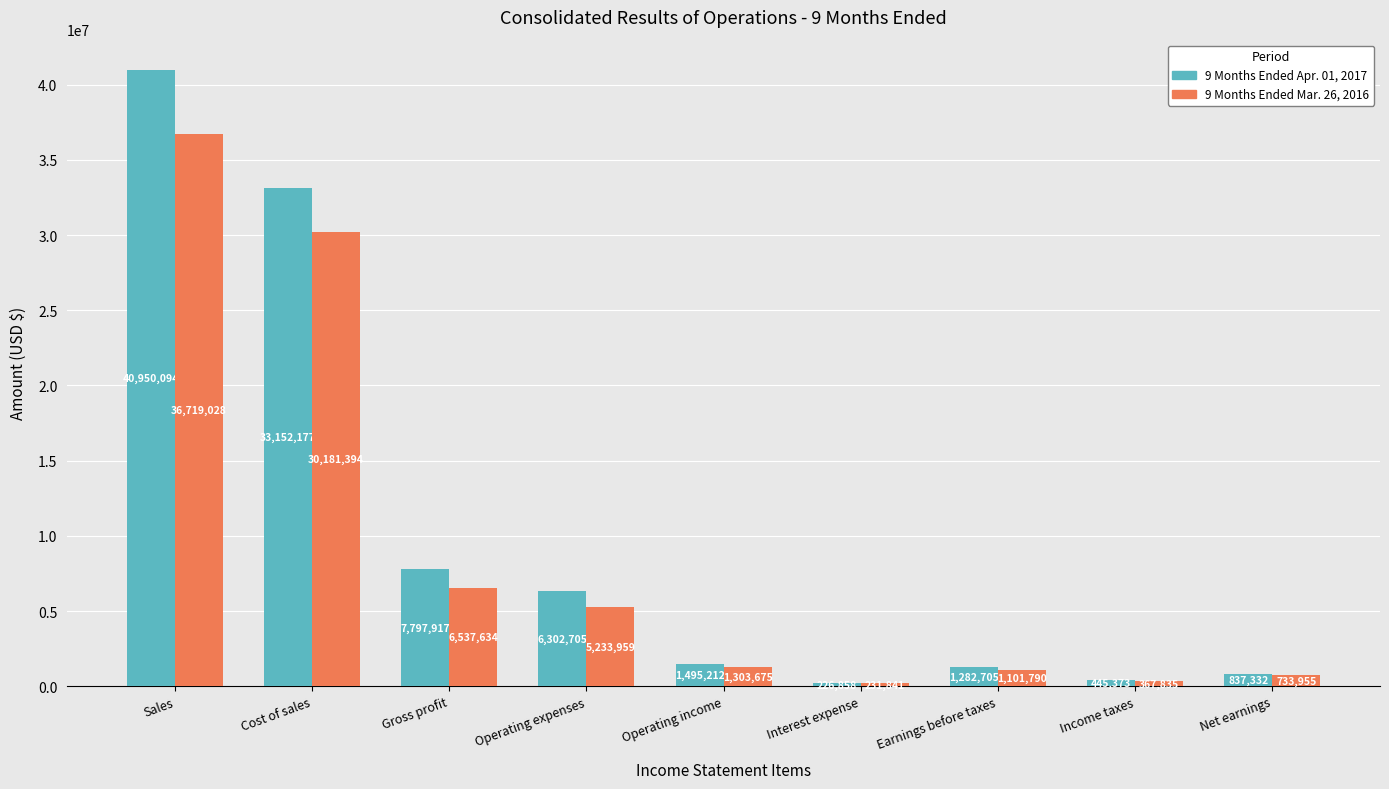

How many values in the 9 Months Ended Apr. 01, 2017 series are below 1495212?

4